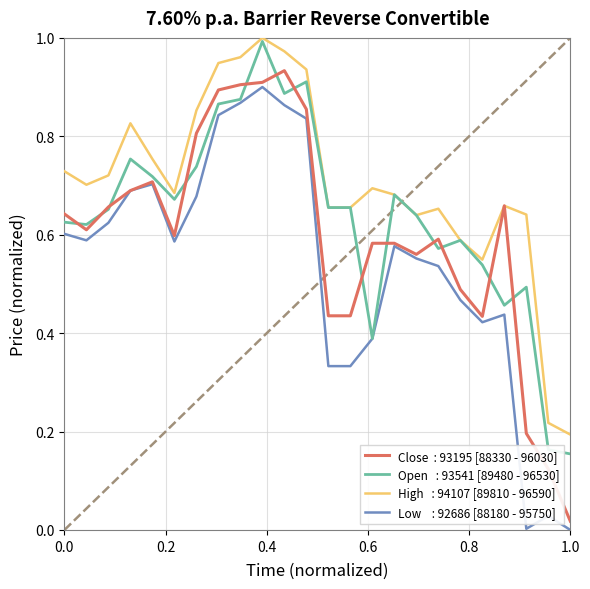

Reading left to right, what are all the values shown in this chart?

Open: 0.6	0.6	0.7	0.8	0.7	0.7	0.7	0.9	0.9	1.0	0.9	0.9	0.7	0.7	0.4	0.7	0.6	0.6	0.6	0.5	0.5	0.5	0.2	0.2
High: 0.7	0.7	0.7	0.8	0.8	0.7	0.9	0.9	1.0	1.0	1.0	0.9	0.7	0.7	0.7	0.7	0.6	0.7	0.6	0.5	0.7	0.6	0.2	0.2
Low: 0.6	0.6	0.6	0.7	0.7	0.6	0.7	0.8	0.9	0.9	0.9	0.8	0.3	0.3	0.4	0.6	0.6	0.5	0.5	0.4	0.4	0.0	0.0	0.0
Close: 0.6	0.6	0.7	0.7	0.7	0.6	0.8	0.9	0.9	0.9	0.9	0.9	0.4	0.4	0.6	0.6	0.6	0.6	0.5	0.4	0.7	0.2	0.1	0.0